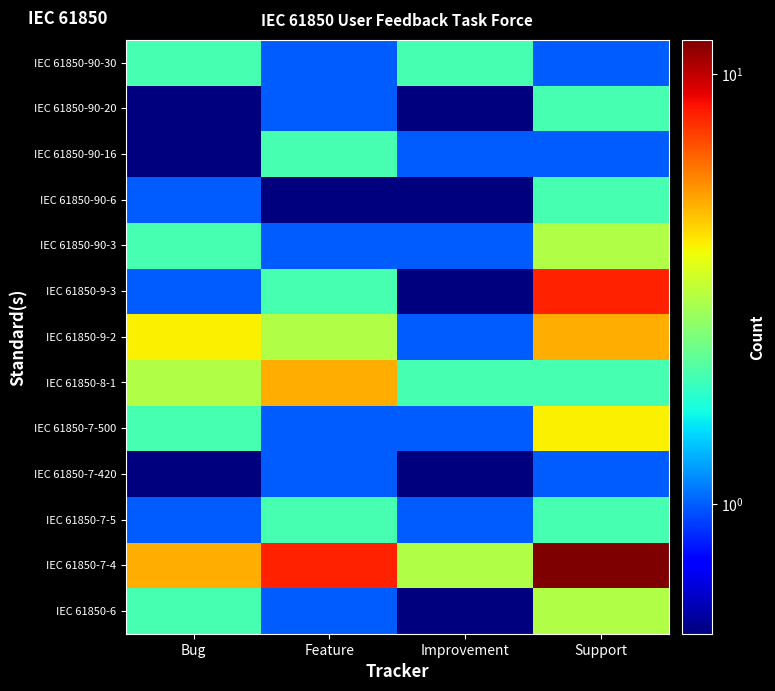

Reading right to left, transcribe all the data shown in this chart.

IEC 61850-6: Support=3.0	Improvement=0.5	Feature=1.0	Bug=2.0
IEC 61850-7-4: Support=12.0	Improvement=3.0	Feature=8.0	Bug=5.0
IEC 61850-7-5: Support=2.0	Improvement=1.0	Feature=2.0	Bug=1.0
IEC 61850-7-420: Support=1.0	Improvement=0.5	Feature=1.0	Bug=0.5
IEC 61850-7-500: Support=4.0	Improvement=1.0	Feature=1.0	Bug=2.0
IEC 61850-8-1: Support=2.0	Improvement=2.0	Feature=5.0	Bug=3.0
IEC 61850-9-2: Support=5.0	Improvement=1.0	Feature=3.0	Bug=4.0
IEC 61850-9-3: Support=8.0	Improvement=0.5	Feature=2.0	Bug=1.0
IEC 61850-90-3: Support=3.0	Improvement=1.0	Feature=1.0	Bug=2.0
IEC 61850-90-6: Support=2.0	Improvement=0.5	Feature=0.5	Bug=1.0
IEC 61850-90-16: Support=1.0	Improvement=1.0	Feature=2.0	Bug=0.5
IEC 61850-90-20: Support=2.0	Improvement=0.5	Feature=1.0	Bug=0.5
IEC 61850-90-30: Support=1.0	Improvement=2.0	Feature=1.0	Bug=2.0